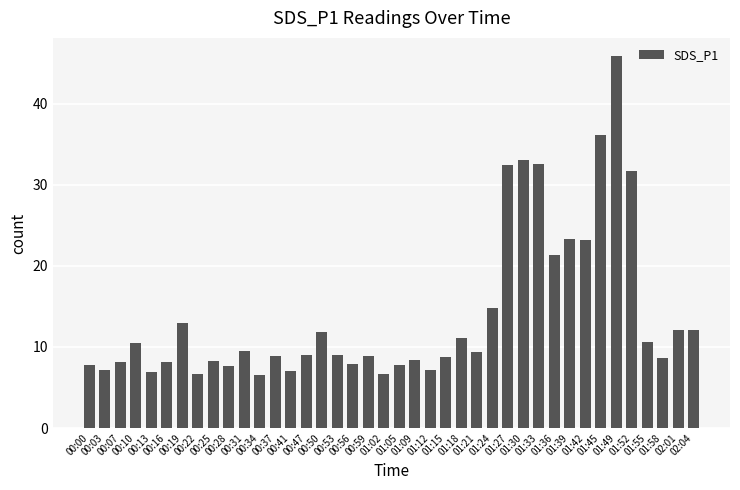

Is it true that the value at 00:53 is 13.9?

False